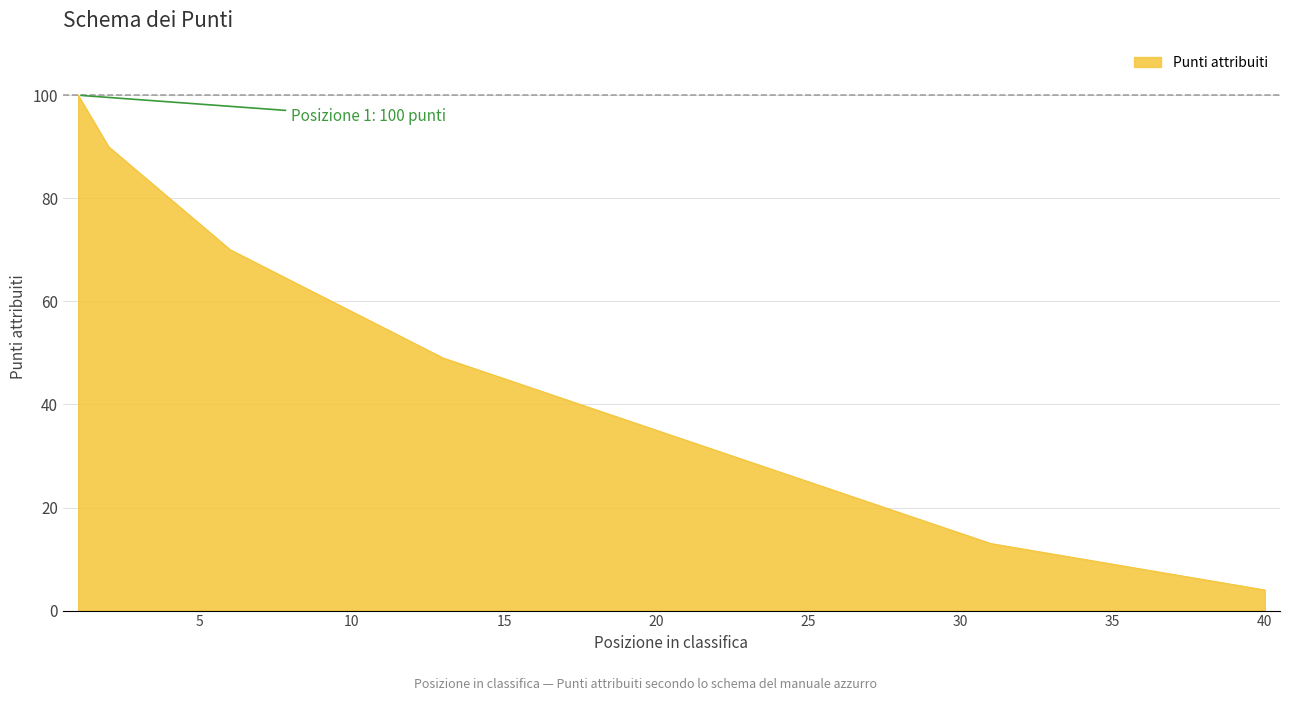

How many values are below 35?

20